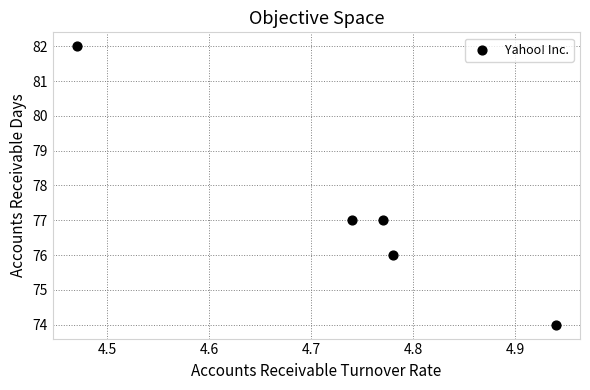

What is the average Y value?

77